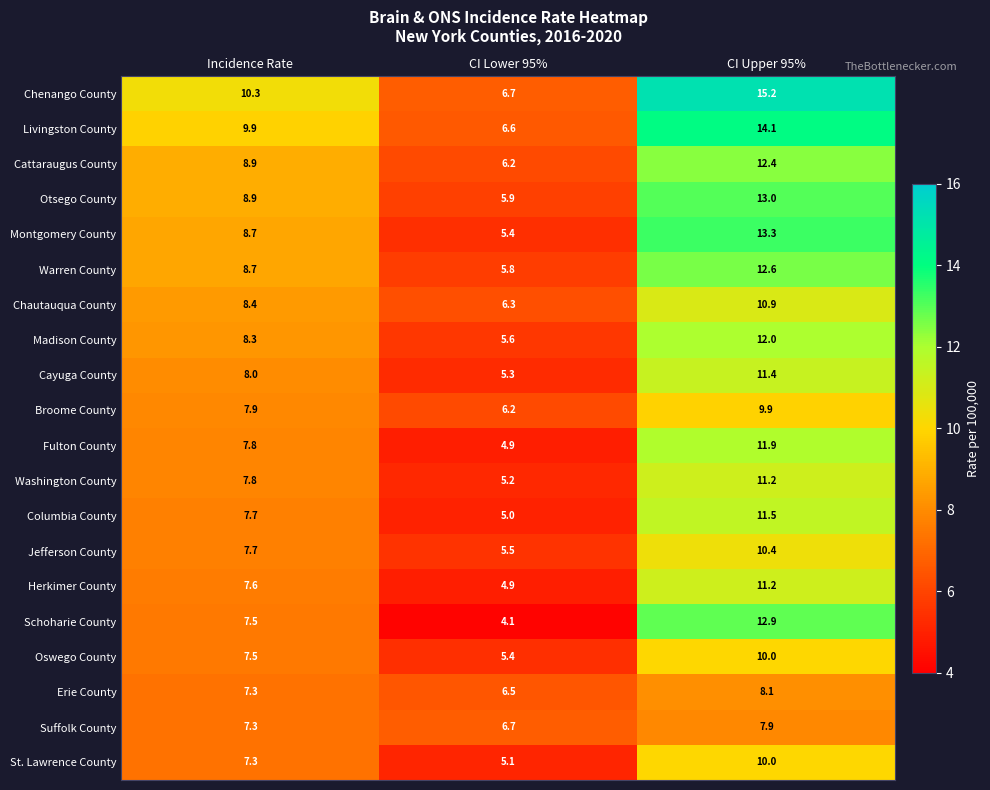

List the labels in order of Schoharie County value, largest first.

CI Upper 95%, Incidence Rate, CI Lower 95%